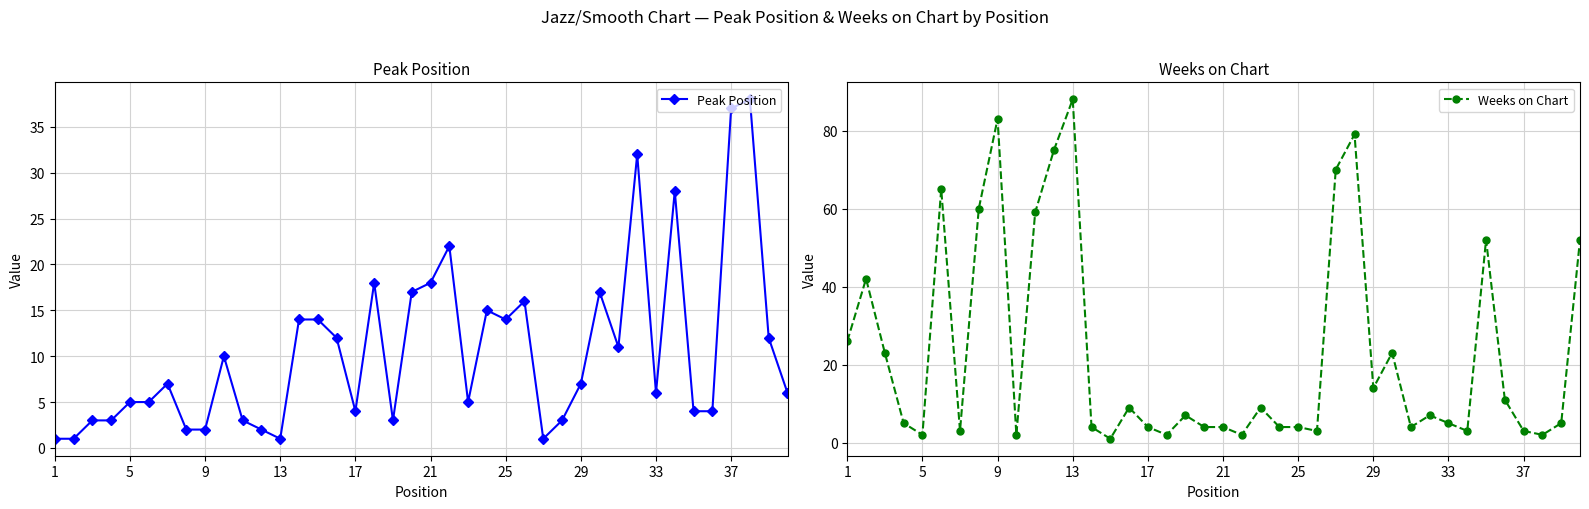

Which category has the highest value in the Weeks on Chart series?

13